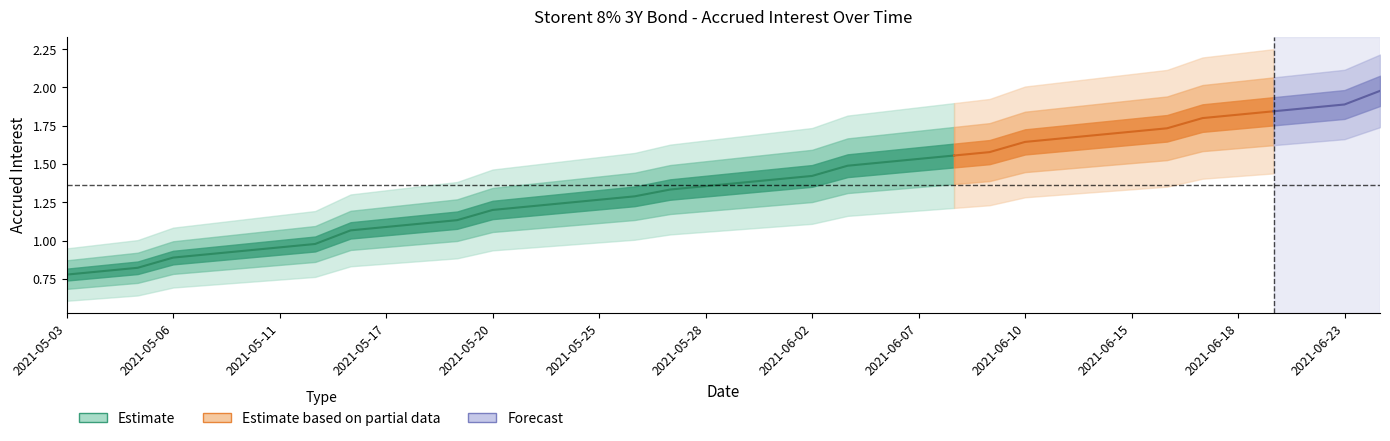

What position from the right is 2021-05-03?

38